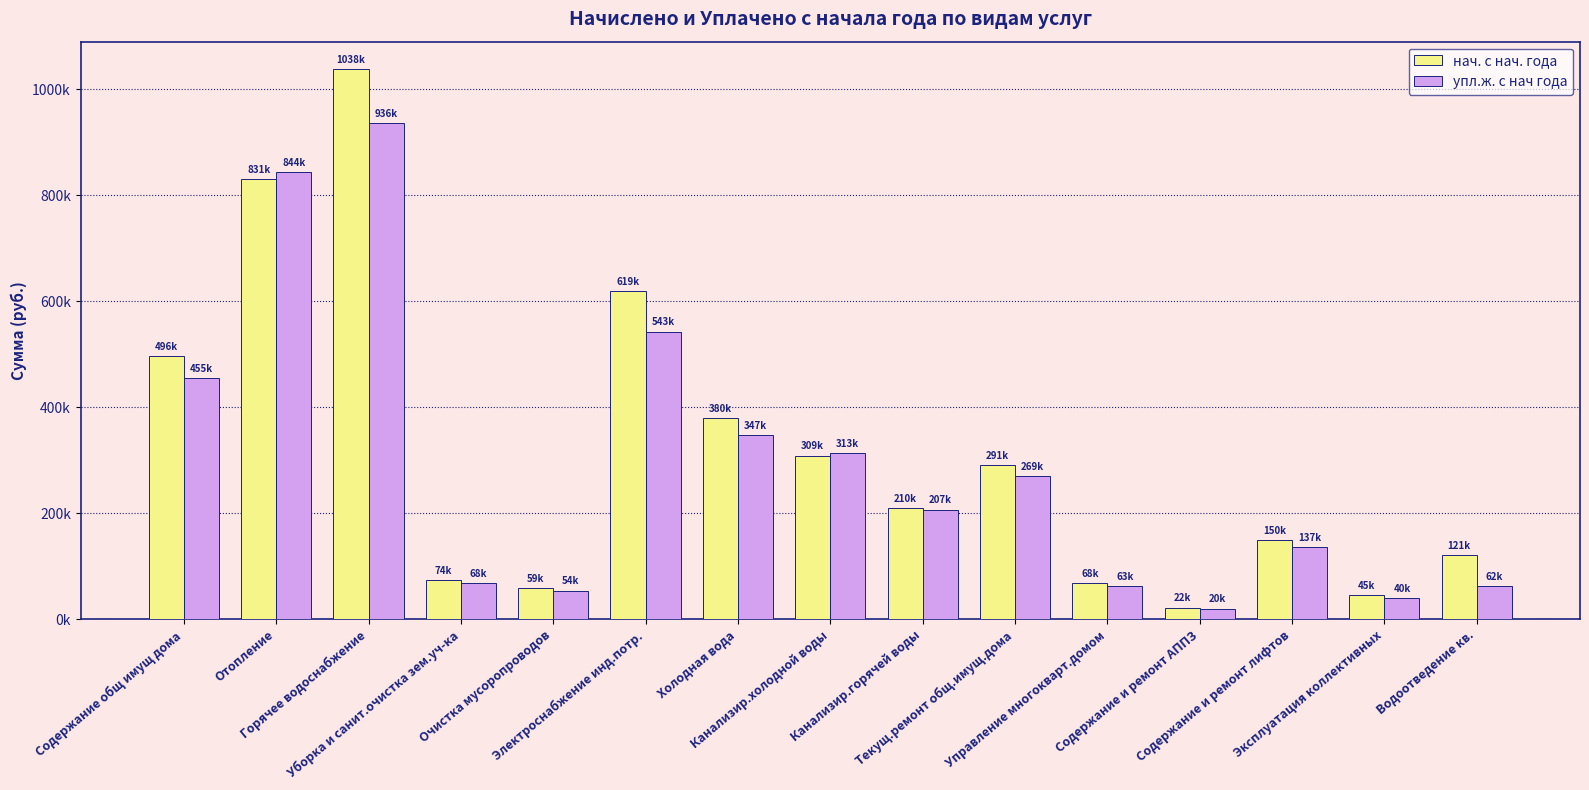

Rank the series by their average value, from highest to lowest.

нач. с нач. года, упл.ж. с нач года